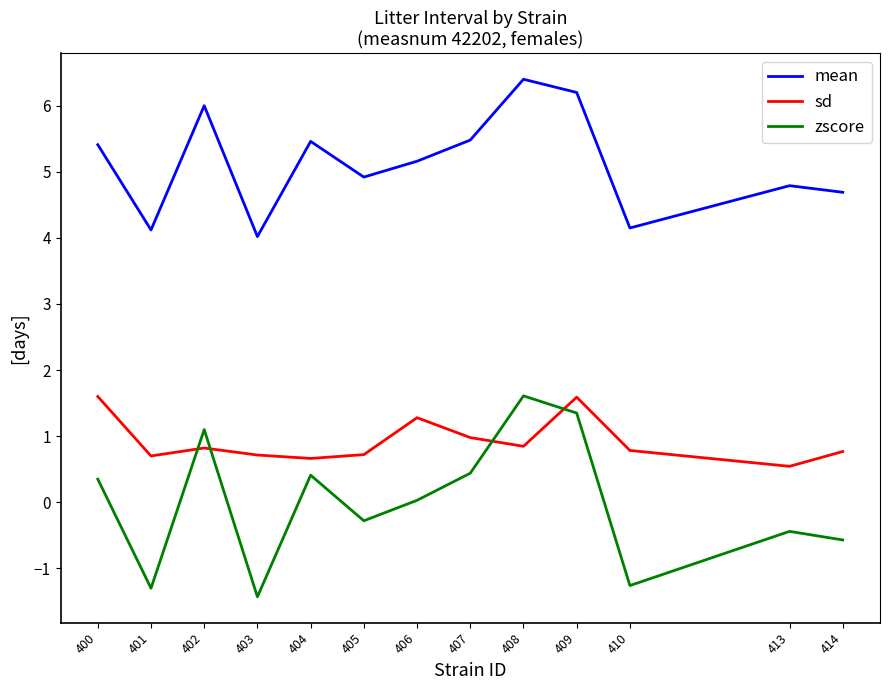

What is the difference between the maximum and minimum values in the zscore series?

3.0